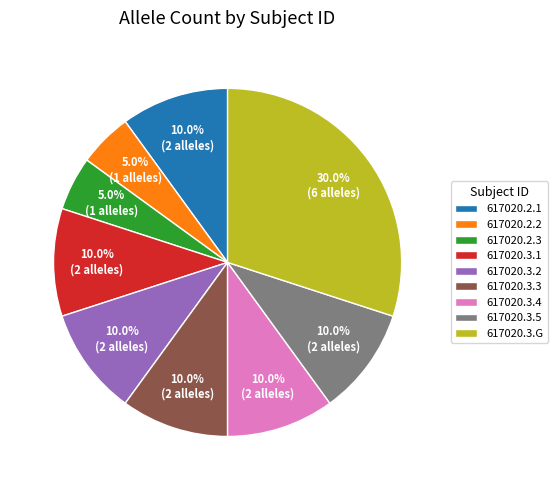

Combined, what portion of the pie is 617020.2.2 and 617020.2.3?

10.0%